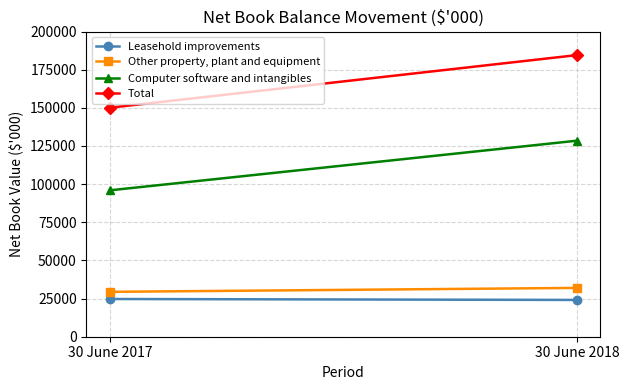

The value of Other property, plant and equipment at 30 June 2017 is 8352. True or false?

False